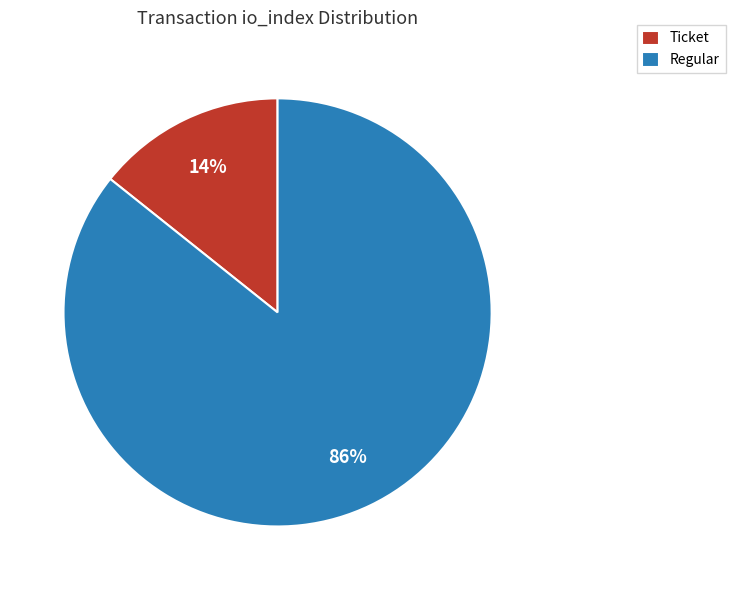

Which slice is the smallest?

Ticket